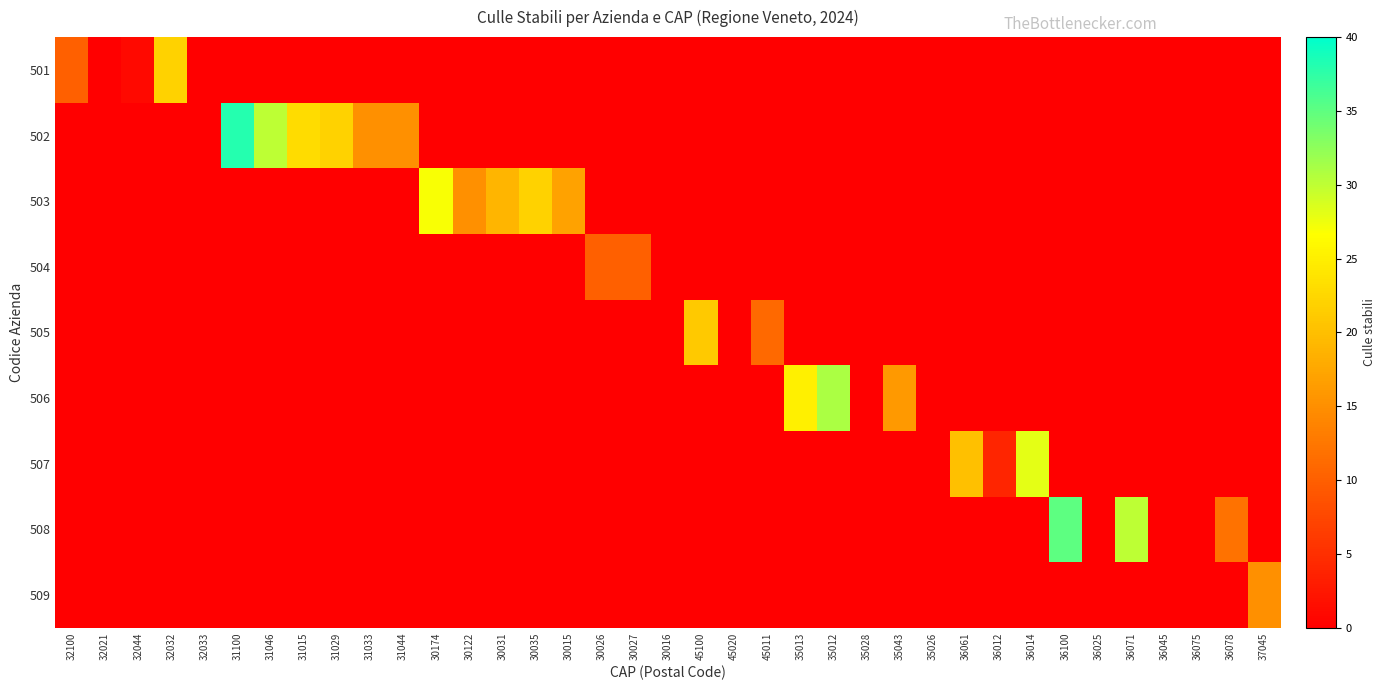

Reading left to right, extract all data points from this chart.

501: 32100=10	32021=0	32044=1	32032=22	32033=0	31100=0	31046=0	31015=0	31029=0	31033=0	31044=0	30174=0	30122=0	30031=0	30035=0	30015=0	30026=0	30027=0	30016=0	45100=0	45020=0	45011=0	35013=0	35012=0	35028=0	35043=0	35026=0	36061=0	36012=0	36014=0	36100=0	36025=0	36071=0	36045=0	36075=0	36078=0	37045=0
502: 32100=0	32021=0	32044=0	32032=0	32033=0	31100=38	31046=30	31015=23	31029=22	31033=15	31044=15	30174=0	30122=0	30031=0	30035=0	30015=0	30026=0	30027=0	30016=0	45100=0	45020=0	45011=0	35013=0	35012=0	35028=0	35043=0	35026=0	36061=0	36012=0	36014=0	36100=0	36025=0	36071=0	36045=0	36075=0	36078=0	37045=0
503: 32100=0	32021=0	32044=0	32032=0	32033=0	31100=0	31046=0	31015=0	31029=0	31033=0	31044=0	30174=27	30122=15	30031=19	30035=22	30015=17	30026=0	30027=0	30016=0	45100=0	45020=0	45011=0	35013=0	35012=0	35028=0	35043=0	35026=0	36061=0	36012=0	36014=0	36100=0	36025=0	36071=0	36045=0	36075=0	36078=0	37045=0
504: 32100=0	32021=0	32044=0	32032=0	32033=0	31100=0	31046=0	31015=0	31029=0	31033=0	31044=0	30174=0	30122=0	30031=0	30035=0	30015=0	30026=10	30027=10	30016=0	45100=0	45020=0	45011=0	35013=0	35012=0	35028=0	35043=0	35026=0	36061=0	36012=0	36014=0	36100=0	36025=0	36071=0	36045=0	36075=0	36078=0	37045=0
505: 32100=0	32021=0	32044=0	32032=0	32033=0	31100=0	31046=0	31015=0	31029=0	31033=0	31044=0	30174=0	30122=0	30031=0	30035=0	30015=0	30026=0	30027=0	30016=0	45100=21	45020=0	45011=11	35013=0	35012=0	35028=0	35043=0	35026=0	36061=0	36012=0	36014=0	36100=0	36025=0	36071=0	36045=0	36075=0	36078=0	37045=0
506: 32100=0	32021=0	32044=0	32032=0	32033=0	31100=0	31046=0	31015=0	31029=0	31033=0	31044=0	30174=0	30122=0	30031=0	30035=0	30015=0	30026=0	30027=0	30016=0	45100=0	45020=0	45011=0	35013=25	35012=31	35028=0	35043=16	35026=0	36061=0	36012=0	36014=0	36100=0	36025=0	36071=0	36045=0	36075=0	36078=0	37045=0
507: 32100=0	32021=0	32044=0	32032=0	32033=0	31100=0	31046=0	31015=0	31029=0	31033=0	31044=0	30174=0	30122=0	30031=0	30035=0	30015=0	30026=0	30027=0	30016=0	45100=0	45020=0	45011=0	35013=0	35012=0	35028=0	35043=0	35026=0	36061=20	36012=4	36014=28	36100=0	36025=0	36071=0	36045=0	36075=0	36078=0	37045=0
508: 32100=0	32021=0	32044=0	32032=0	32033=0	31100=0	31046=0	31015=0	31029=0	31033=0	31044=0	30174=0	30122=0	30031=0	30035=0	30015=0	30026=0	30027=0	30016=0	45100=0	45020=0	45011=0	35013=0	35012=0	35028=0	35043=0	35026=0	36061=0	36012=0	36014=0	36100=35	36025=0	36071=30	36045=0	36075=0	36078=12	37045=0
509: 32100=0	32021=0	32044=0	32032=0	32033=0	31100=0	31046=0	31015=0	31029=0	31033=0	31044=0	30174=0	30122=0	30031=0	30035=0	30015=0	30026=0	30027=0	30016=0	45100=0	45020=0	45011=0	35013=0	35012=0	35028=0	35043=0	35026=0	36061=0	36012=0	36014=0	36100=0	36025=0	36071=0	36045=0	36075=0	36078=0	37045=15